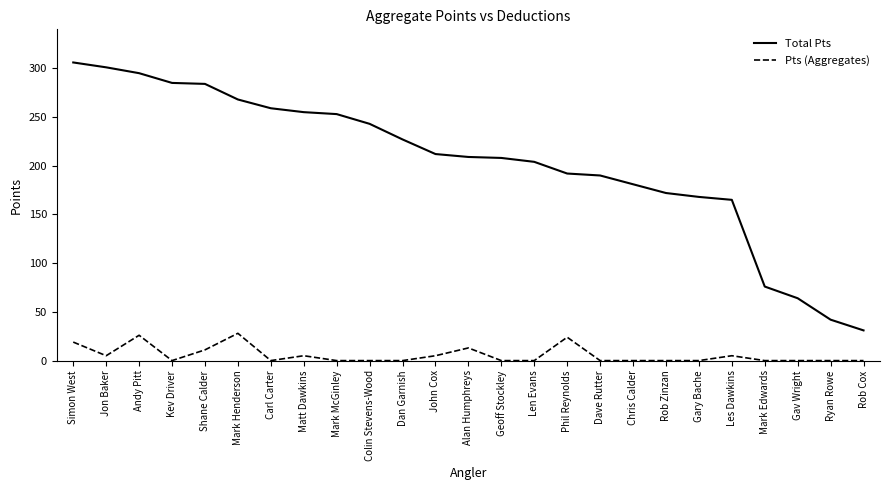

How many values in the Pts (Aggregates) series exceed 0?

10